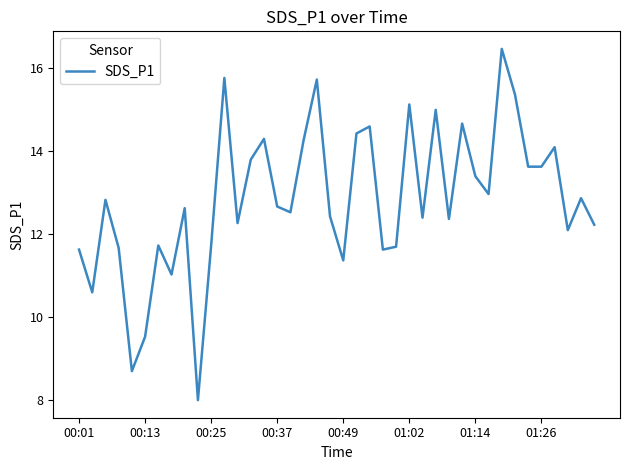

How many lines are shown in the chart?

1